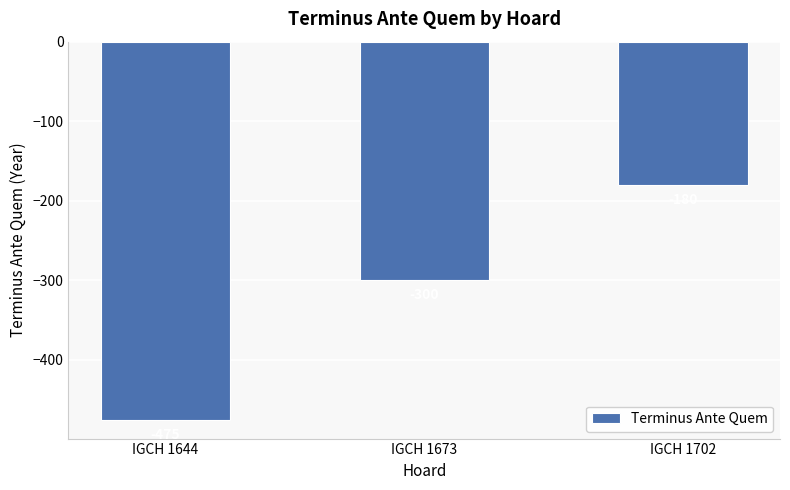

Between IGCH 1702 and IGCH 1644, which is larger?

IGCH 1702